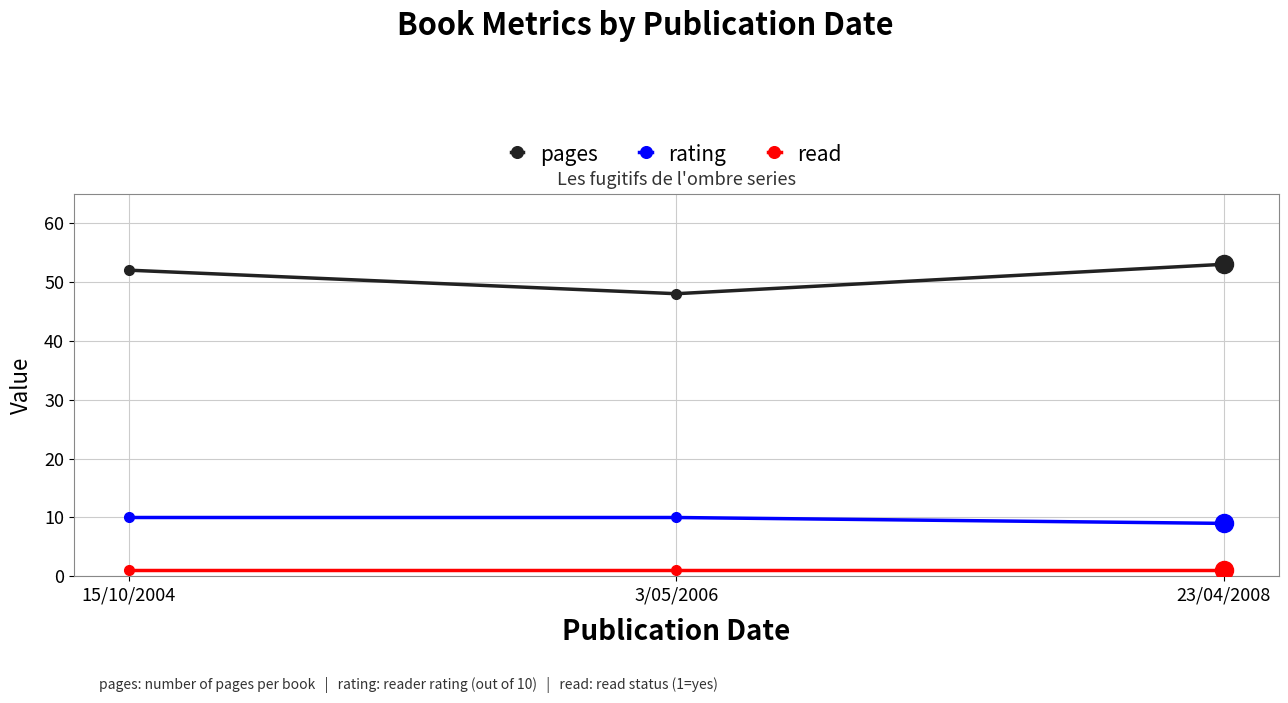

Reading left to right, extract all data points from this chart.

pages: 15/10/2004=52	3/05/2006=48	23/04/2008=53
rating: 15/10/2004=10	3/05/2006=10	23/04/2008=9
read: 15/10/2004=1	3/05/2006=1	23/04/2008=1